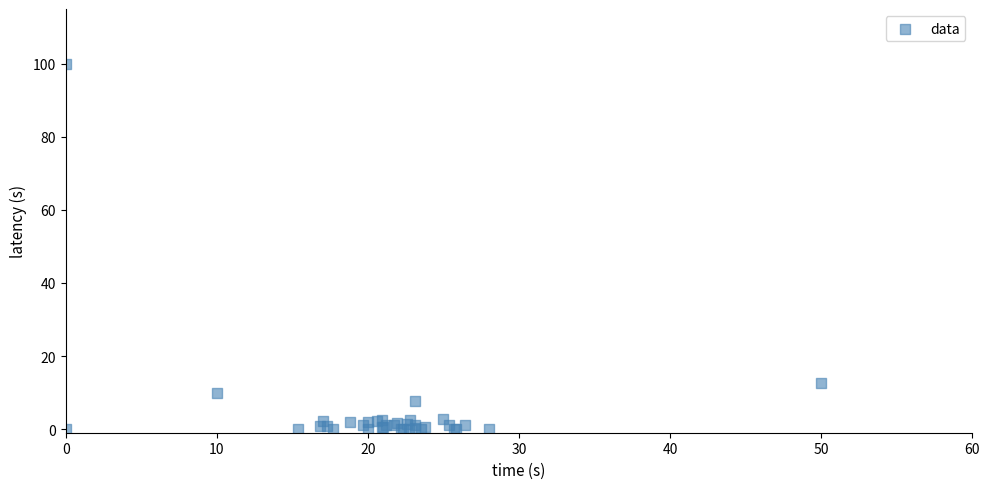

What Y value in the scatter plot is closest to 50?

12.5